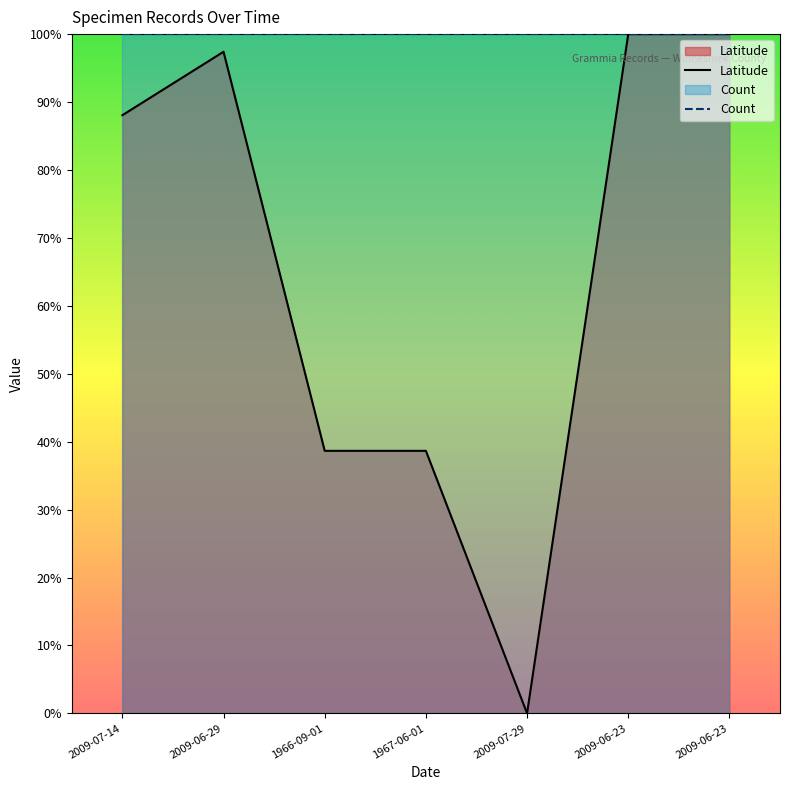

Reading left to right, transcribe all the data shown in this chart.

Latitude: 0.9	1.0	0.4	0.4	0.0	1.0	1.0
Count: 1.0	1.0	1.0	1.0	1.0	1.0	1.0